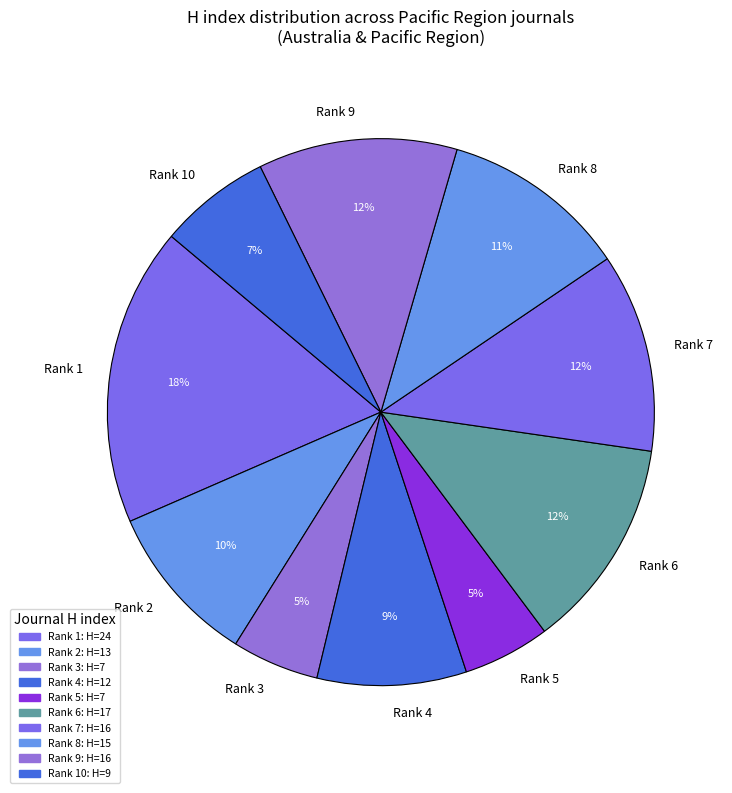

To the nearest percent, what is the combined percentage of Rank 2 and Rank 6?

22%